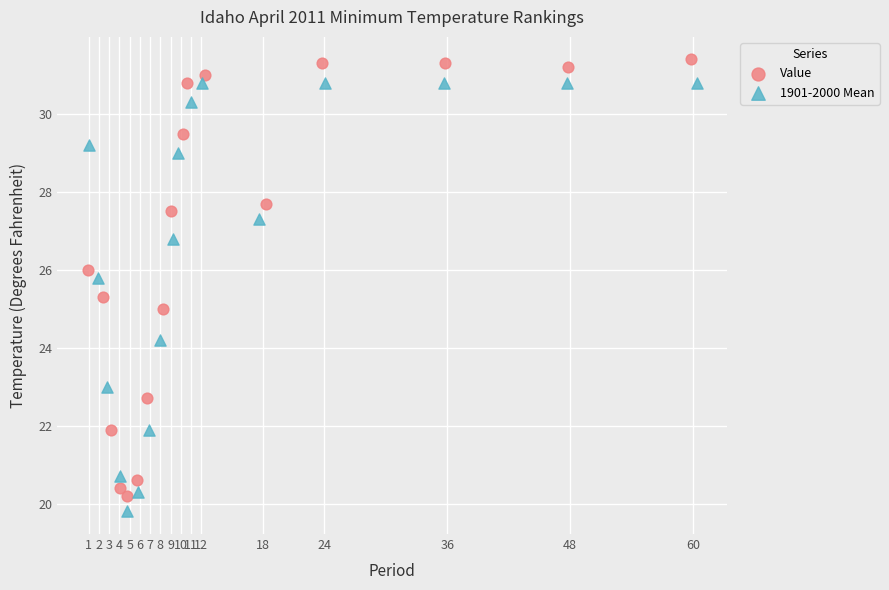

Which series reaches the minimum Y coordinate?

1901-2000 Mean